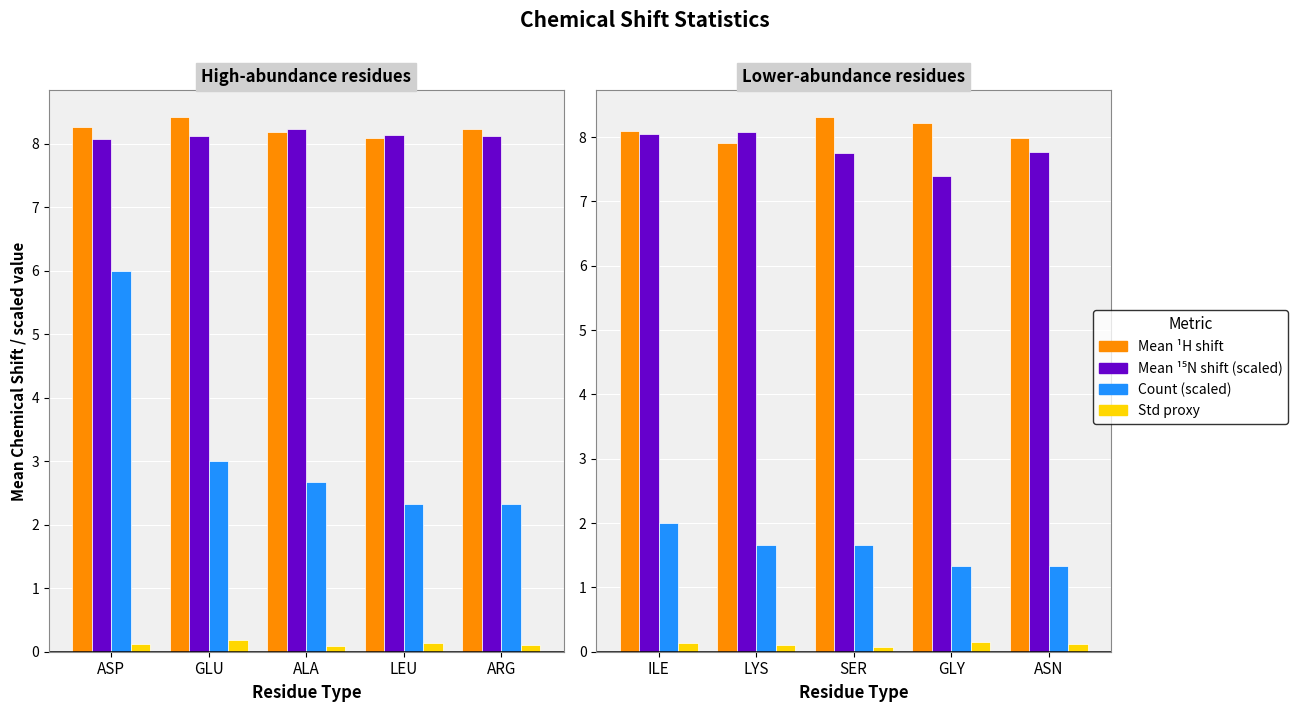

What is the lowest value of the Mean ¹H shift series?

7.9